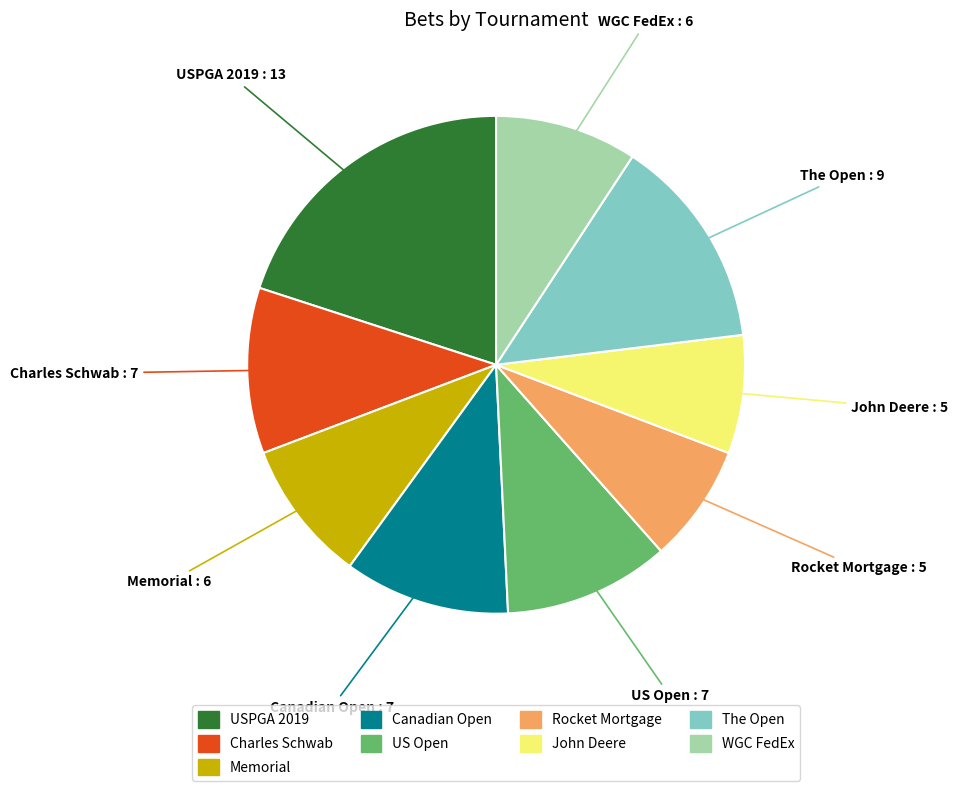

Which has a higher value, The Open or US Open?

The Open